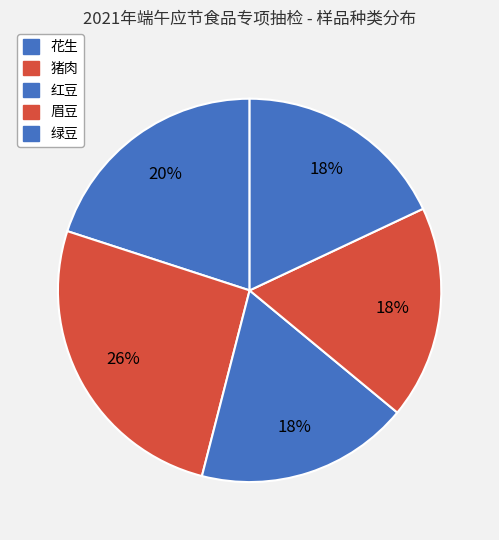

How many segments does this pie chart have?

5